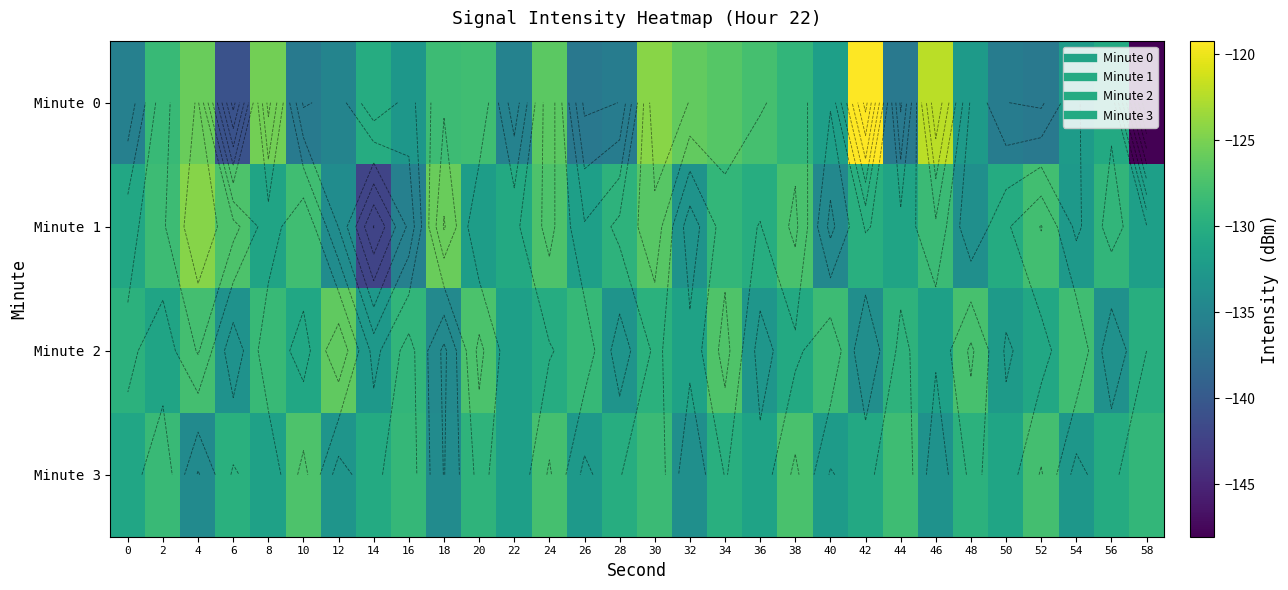

Is the value of Minute 0 at 38 greater than the value of Minute 3 at 32?

Yes